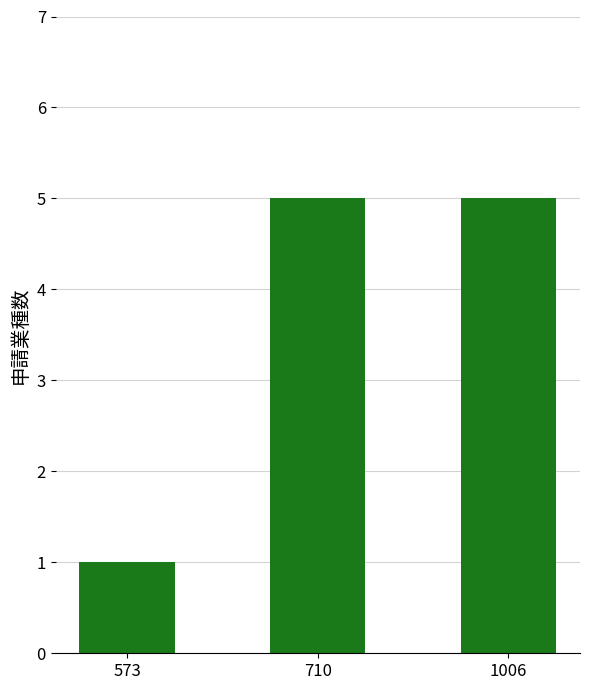

What is the sum of all values?

11